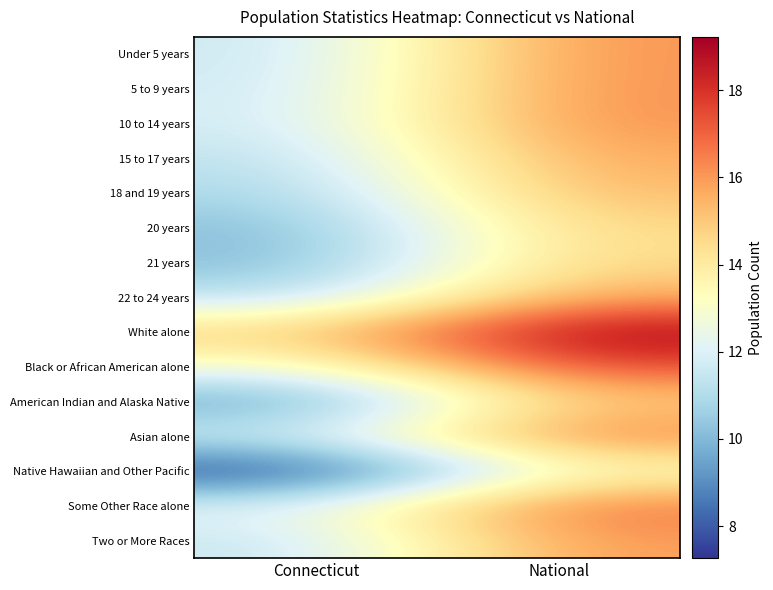

At which category is the sum across all series the highest?

National